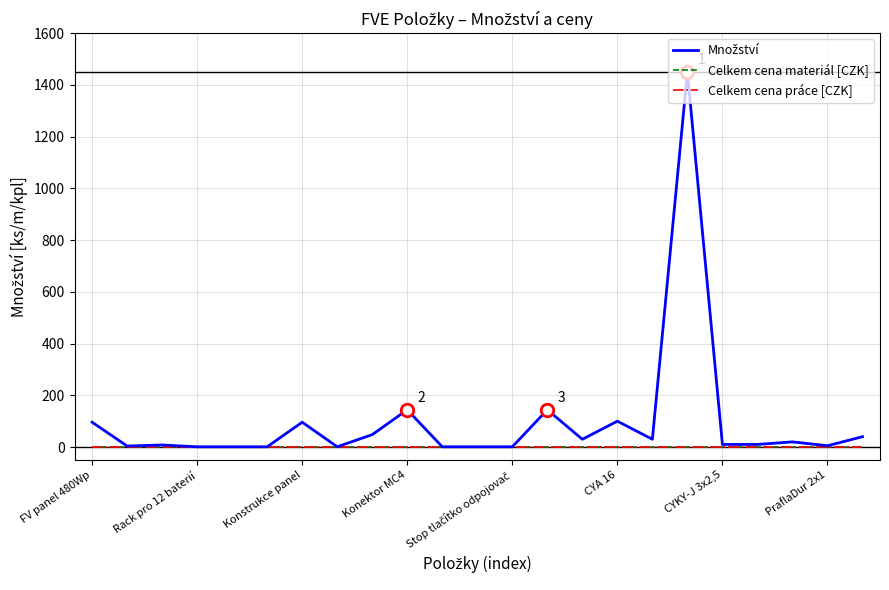

List the series in order of their peak value, lowest first.

Celkem cena materiál [CZK], Celkem cena práce [CZK], Množství